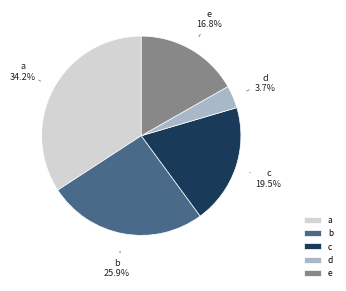

What portion of the pie excludes b?

74.1%